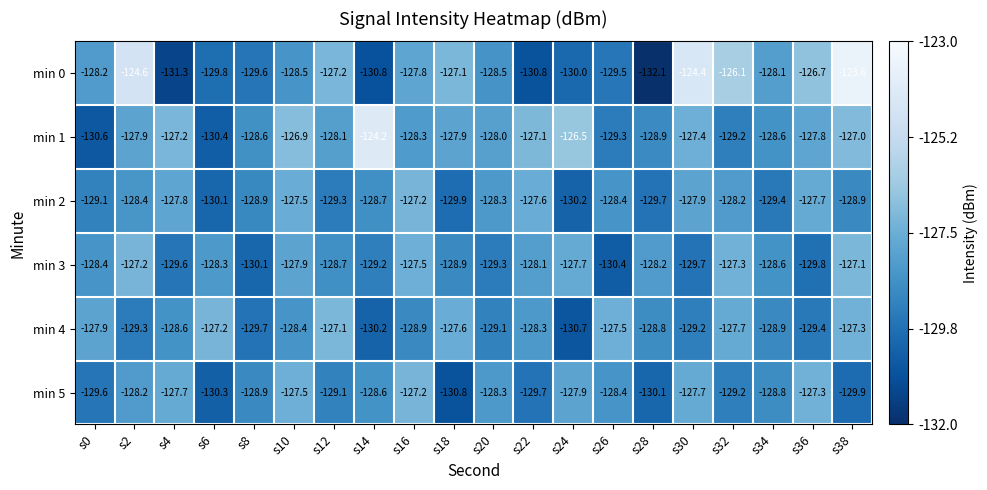

What is the average value of the min 0 series?

-128.2